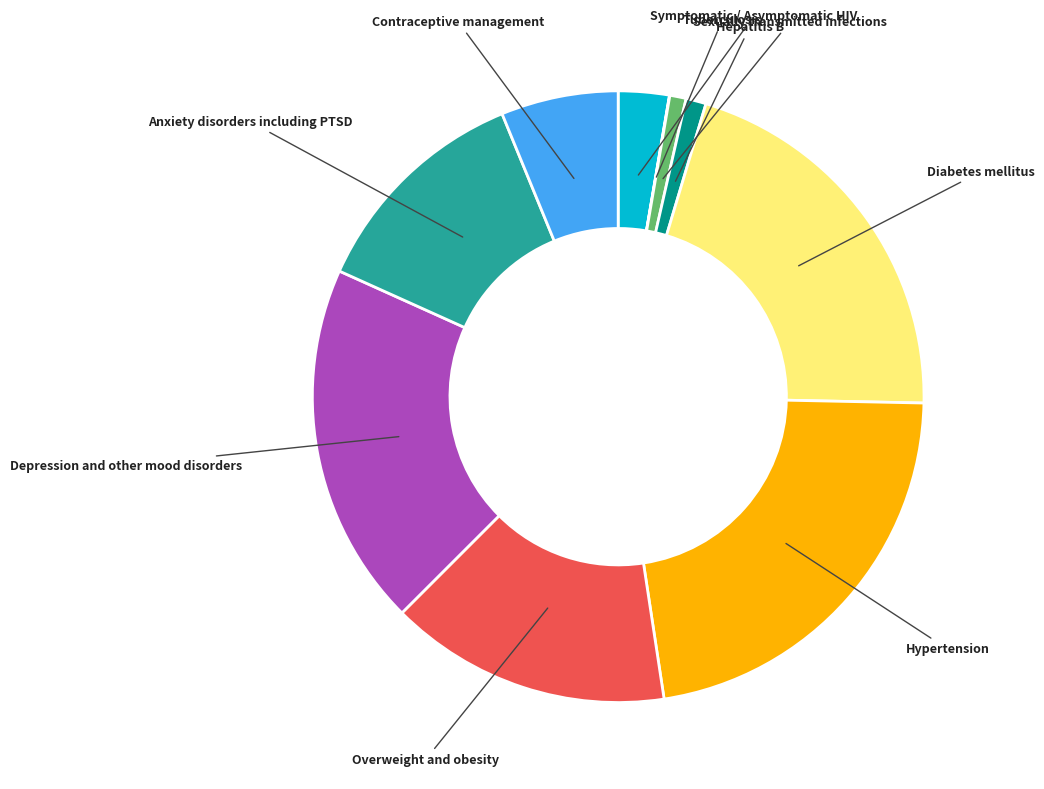

Is Sexually transmitted infections the majority of the pie?

No